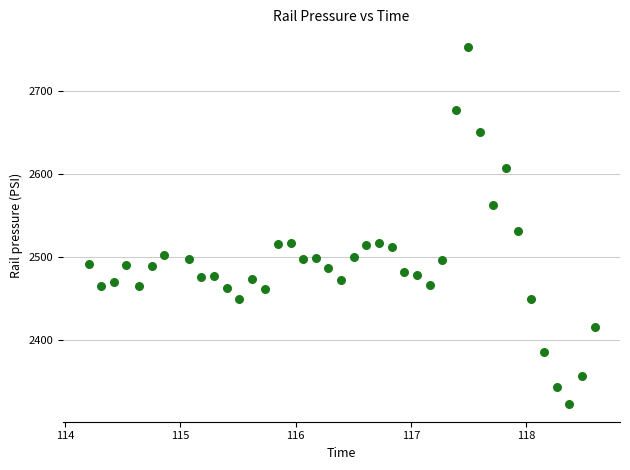

What is the range of Y values (max minus min)?

429.9